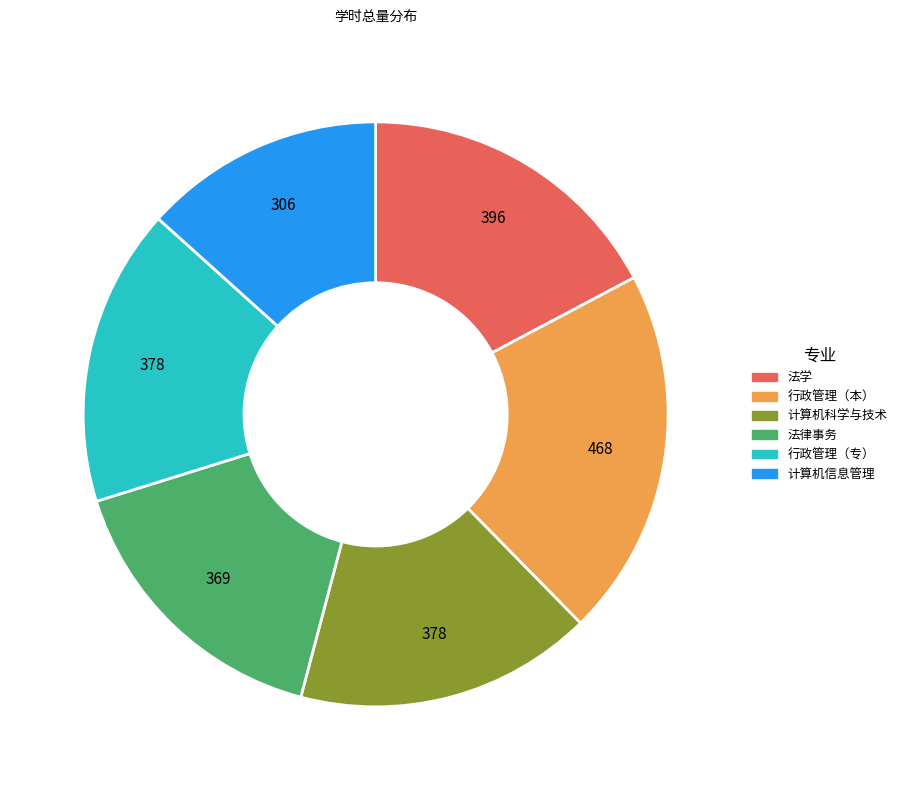

Which category has the smallest portion of the pie?

计算机信息管理